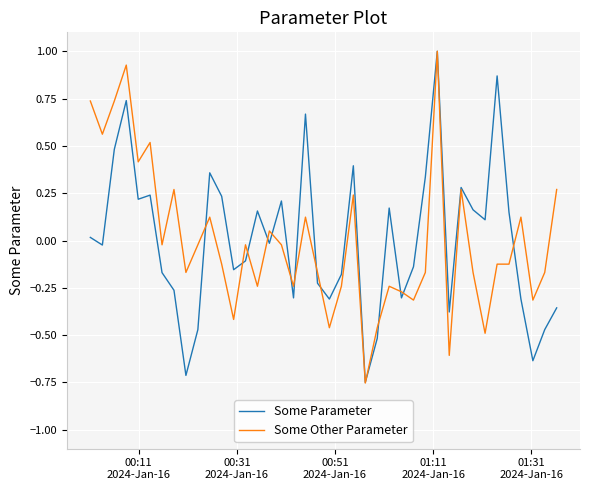

What is the greatest value displayed?

1.0